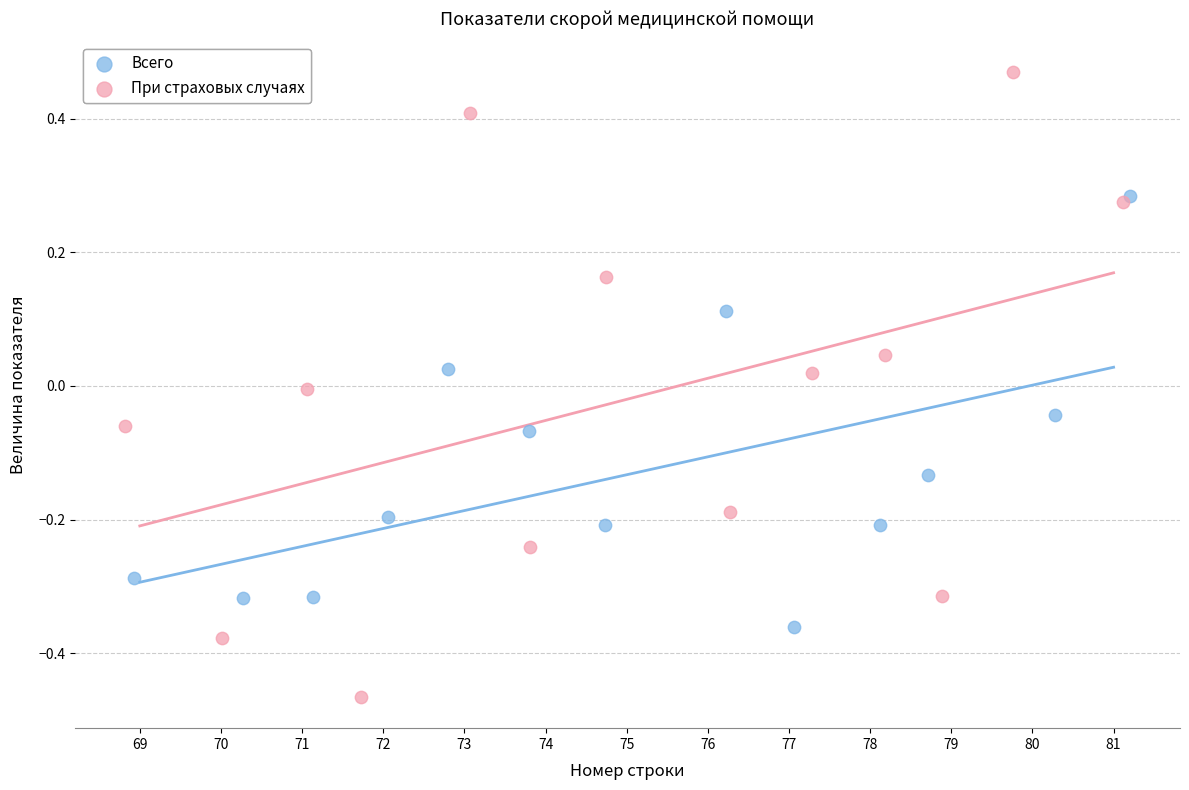

Which series contains the lowest Y value?

При страховых случаях